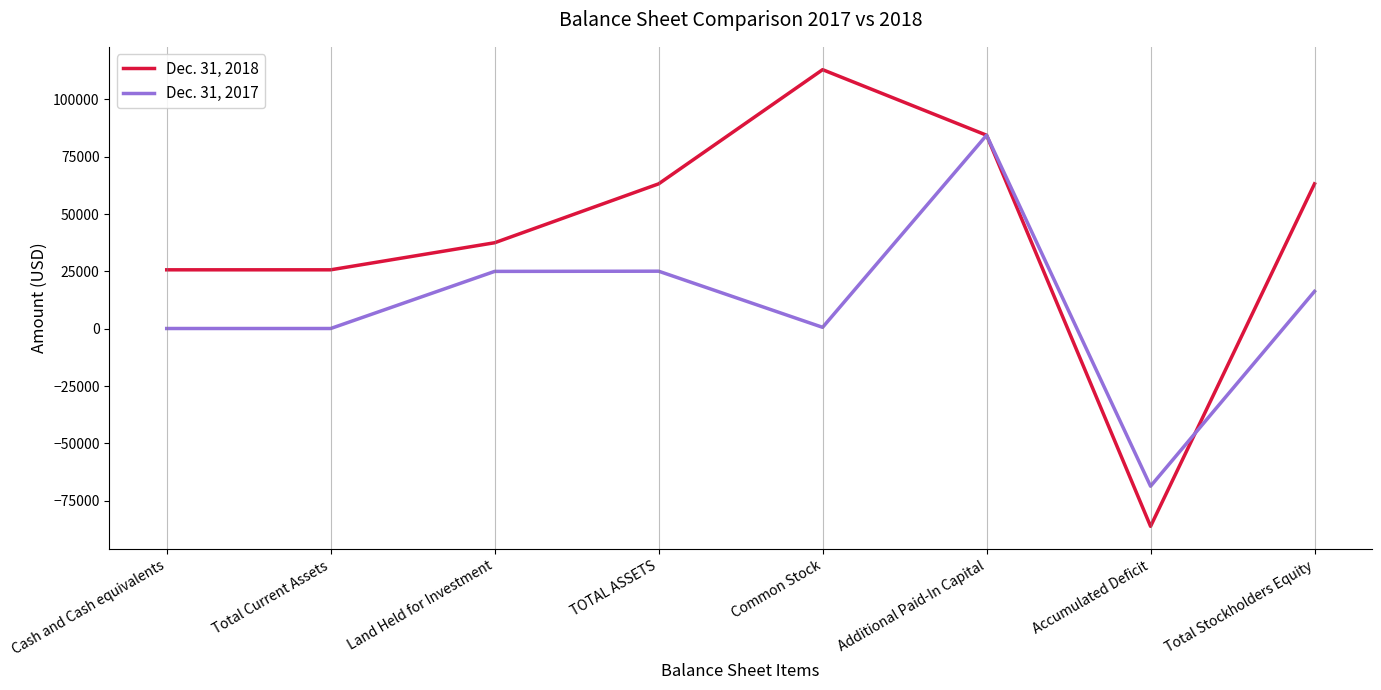

What is the difference between the second highest and minimum values in the Dec. 31, 2017 series?

93800